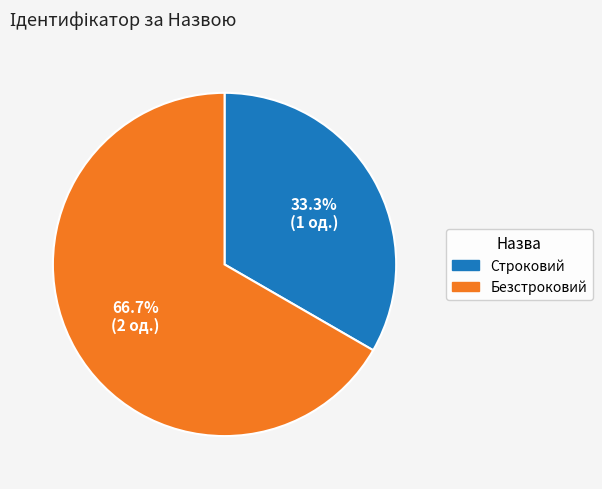

To the nearest percent, what is the combined percentage of Безстроковий and Строковий?

100%